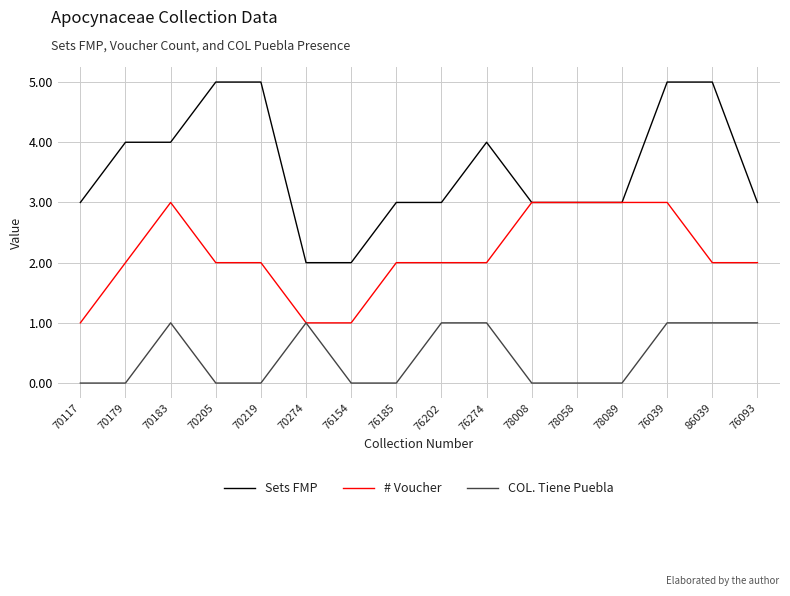

What position from the left is 78058?

12